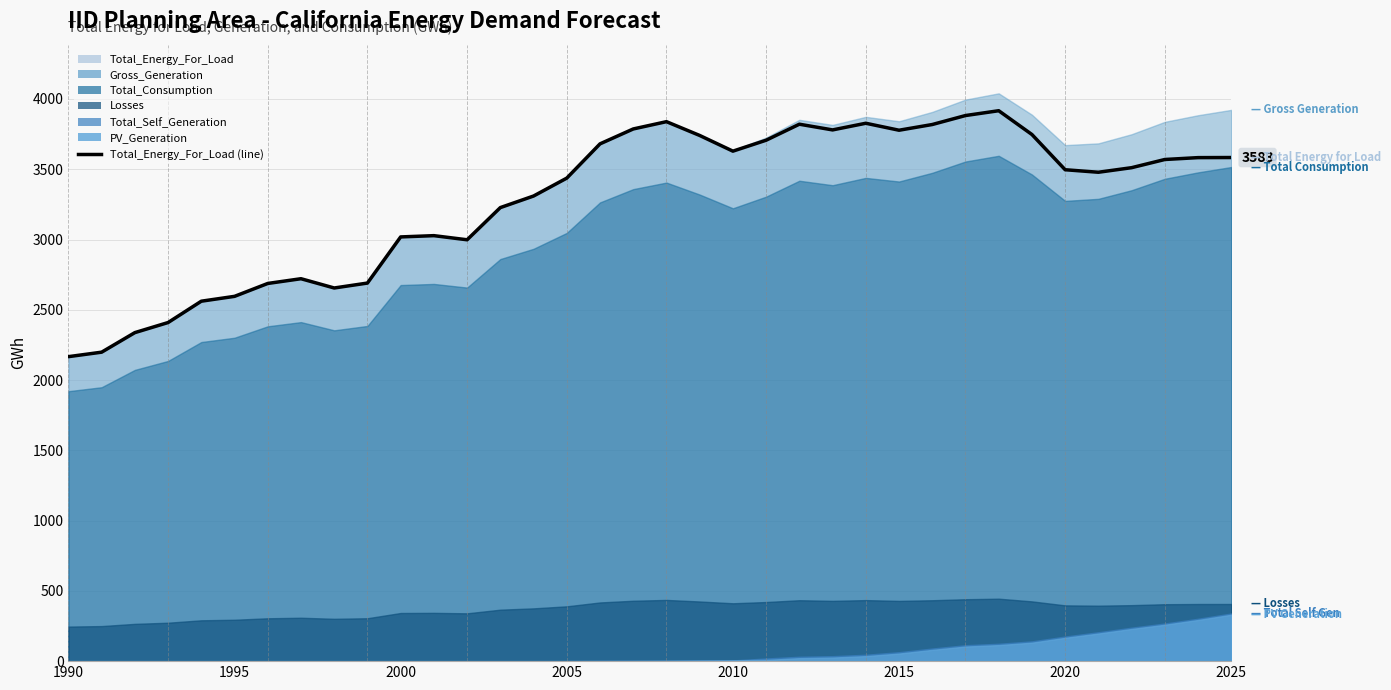

Reading left to right, extract all data points from this chart.

Total_Energy_For_Load: 2166.5	2198.5	2337.6	2409.4	2561.2	2595.7	2687.4	2721.1	2655.2	2690.2	3018.5	3027.6	2998.2	3227.2	3309.6	3437.0	3680.7	3786.7	3838.6	3740.4	3628.8	3706.6	3820.5	3779.9	3827.3	3777.7	3818.3	3882.2	3916.5	3747.3	3496.6	3478.6	3511.2	3569.5	3582.8	3583.5
Gross_Generation: 2166.5	2198.5	2337.6	2409.4	2561.2	2595.7	2687.4	2721.1	2655.2	2690.2	3018.5	3027.6	2998.2	3227.2	3309.6	3437.1	3681.7	3788.2	3840.8	3744.3	3634.0	3725.6	3851.8	3815.4	3872.8	3841.4	3908.0	3995.6	4040.1	3888.0	3671.7	3684.2	3749.2	3837.3	3884.4	3922.4
Total_Consumption: 1920.7	1949.0	2072.4	2136.0	2270.5	2301.1	2382.4	2412.3	2353.9	2384.9	2676.0	2684.0	2658.0	2861.0	2934.0	3047.1	3264.0	3358.5	3405.2	3319.9	3222.2	3305.0	3418.2	3386.5	3438.5	3412.7	3474.7	3555.0	3595.7	3462.8	3274.9	3289.5	3350.8	3432.3	3477.8	3515.8
Losses: 245.8	249.5	265.3	273.4	290.6	294.5	304.9	308.8	301.3	305.3	342.5	343.6	340.2	366.2	375.6	390.0	417.7	429.7	435.6	424.4	411.8	420.6	433.5	428.9	434.3	428.7	433.3	440.5	444.4	425.2	396.8	394.7	398.4	405.1	406.6	406.6
PV_Generation: 0.0	0.0	0.0	0.0	0.0	0.0	0.0	0.0	0.0	0.0	0.0	0.0	0.0	0.0	0.0	0.1	1.0	1.5	2.2	3.9	5.2	8.7	21.0	25.4	35.5	53.8	79.9	103.7	114.0	131.2	165.7	196.2	228.8	258.7	292.5	330.0
Total_Self_Generation: 0.0	0.0	0.0	0.0	0.0	0.0	0.0	0.0	0.0	0.0	0.0	0.0	0.0	0.0	0.0	0.1	1.0	1.5	2.2	3.9	5.2	19.0	31.2	35.5	45.5	63.7	89.7	113.4	123.6	140.7	175.1	205.6	238.1	267.9	301.6	339.0